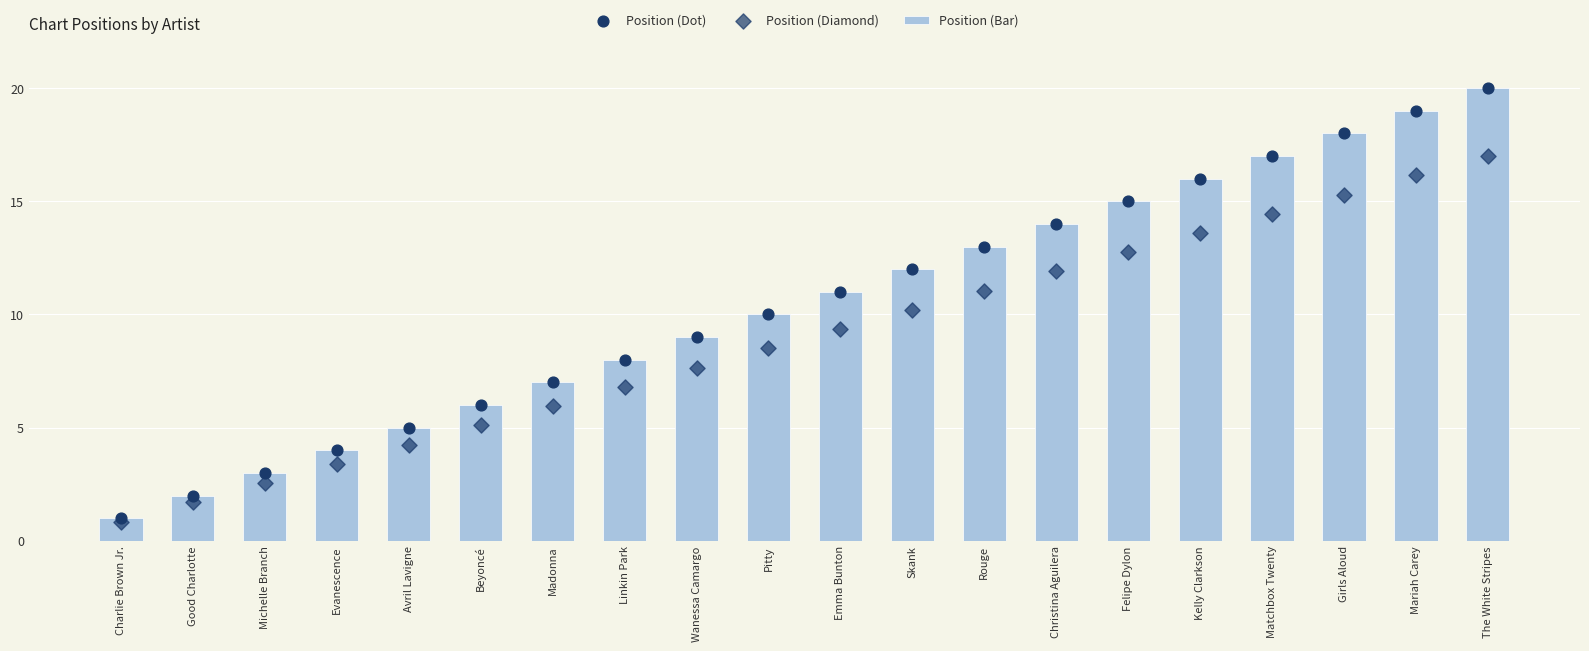

What are all the series names shown in the legend?

Position (Bar), Position (Dot), Position (Diamond)